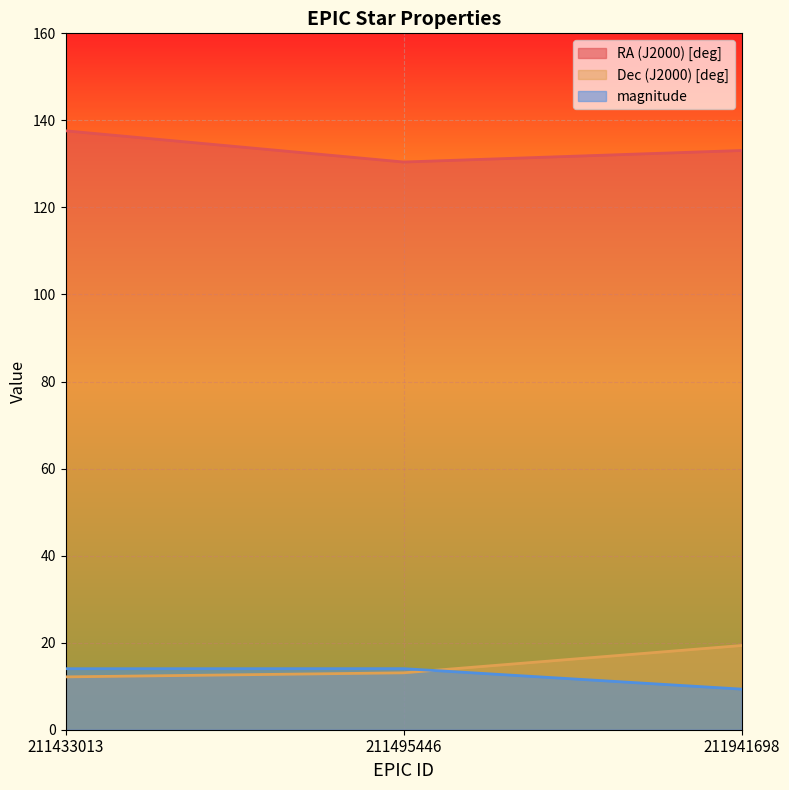

What are all the series names shown in the legend?

RA (J2000) [deg], Dec (J2000) [deg], magnitude